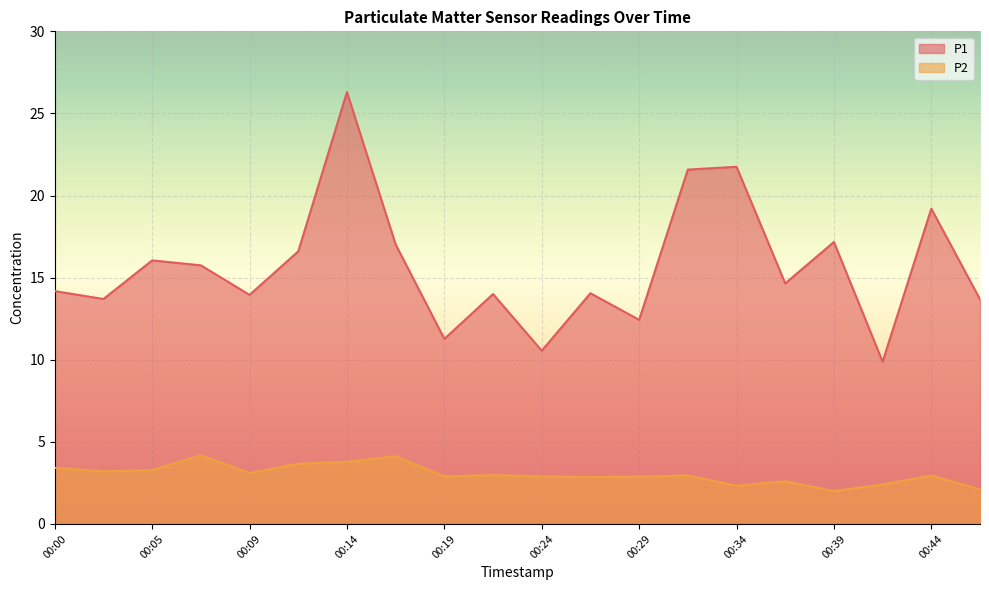

True or false: P1 and P2 intersect in this chart.

False